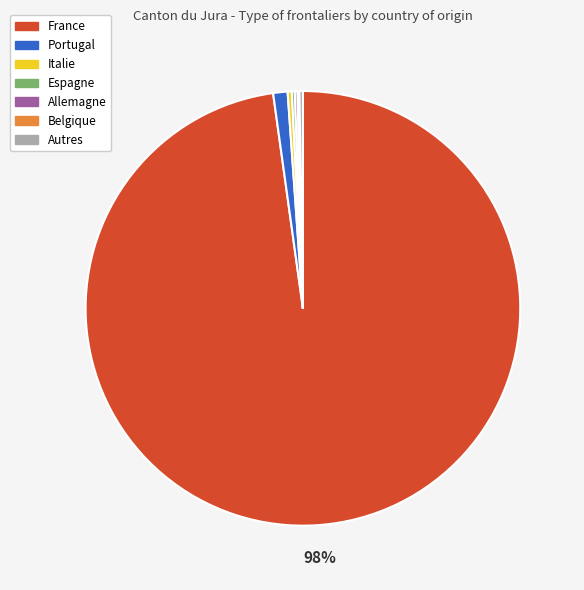

Which category accounts for the majority?

France